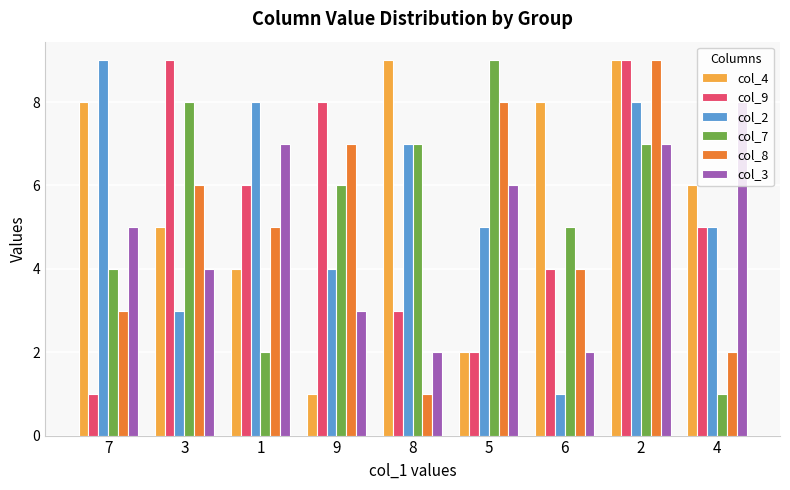

What is the value of the col_8 bar at the 7th from the left?

4